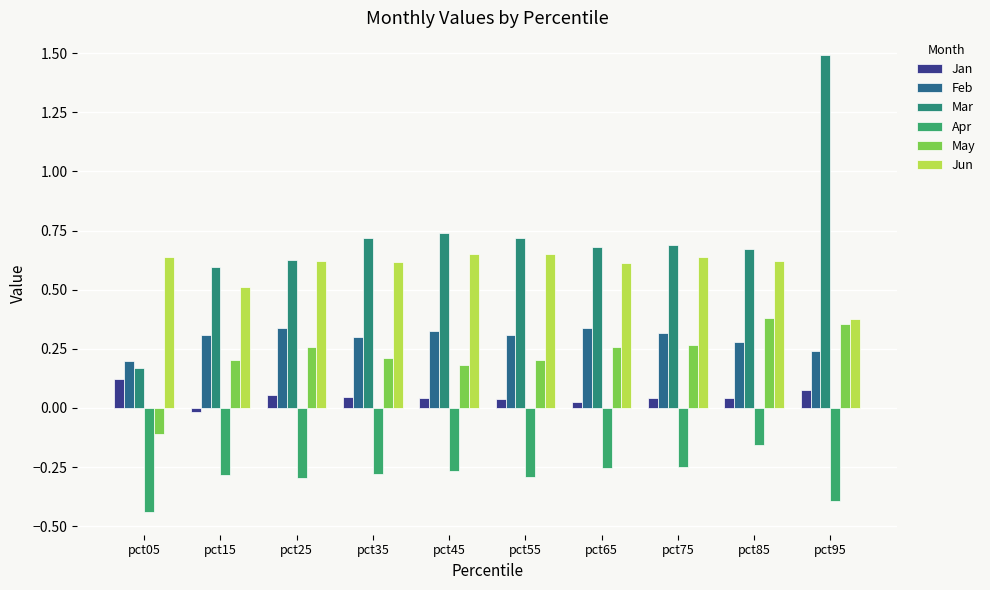

Does the chart contain stacked bars?

No